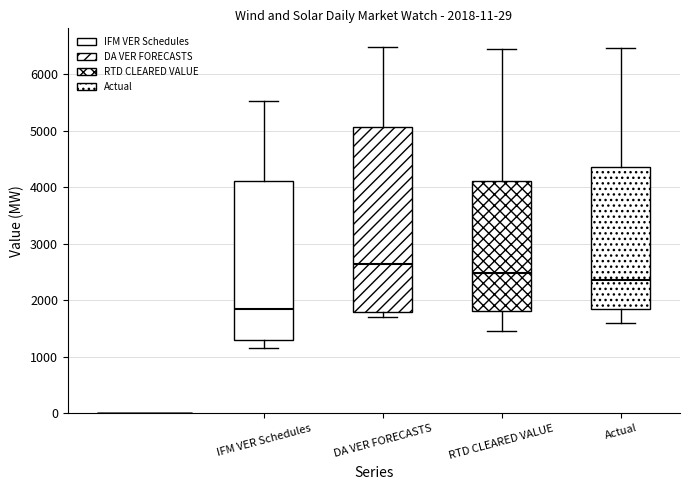

Which box's median line is the lowest?

IFM VER Schedules